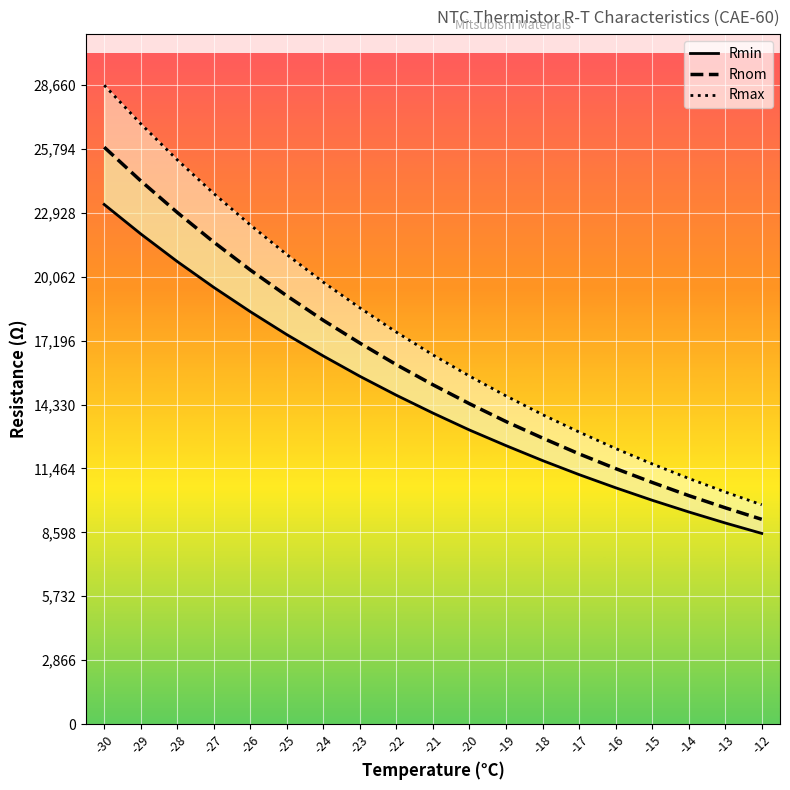

What are all the series names shown in the legend?

Rmin, Rnom, Rmax